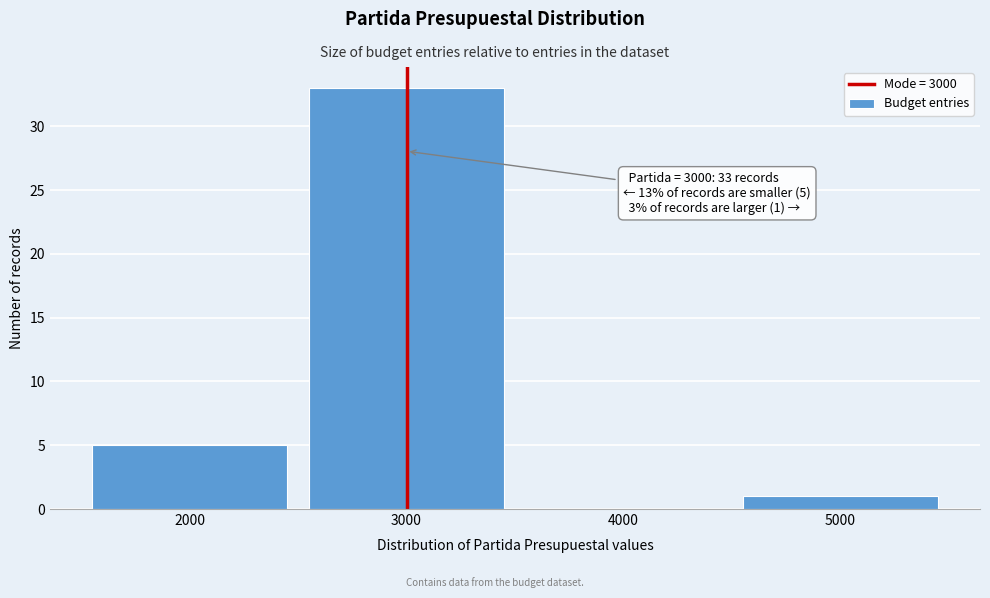

Reading left to right, what are all the values shown in this chart?

2000=5	3000=33	4000=0	5000=1